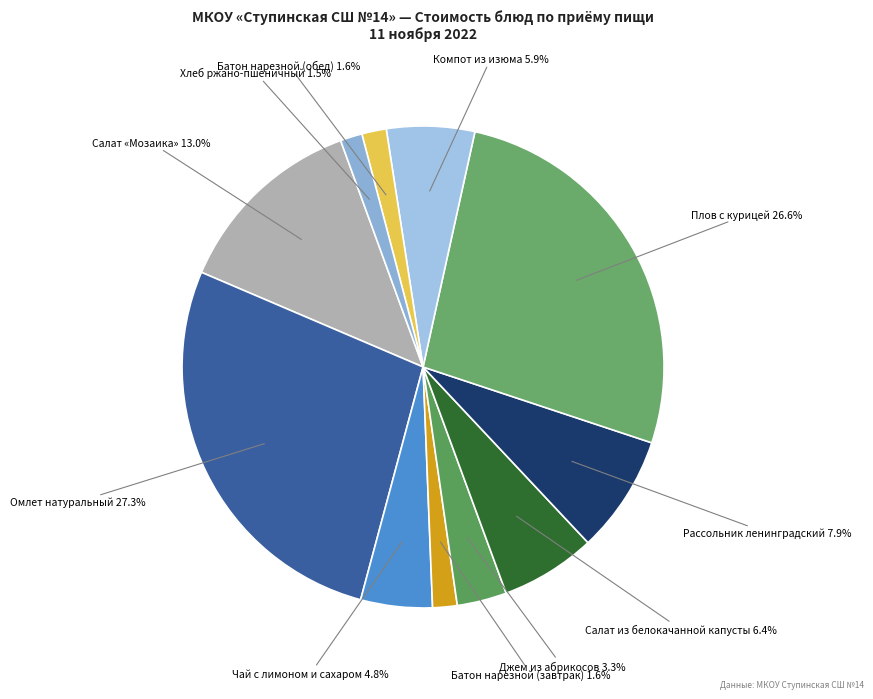

To the nearest percent, what portion does Плов с курицей represent?

27%